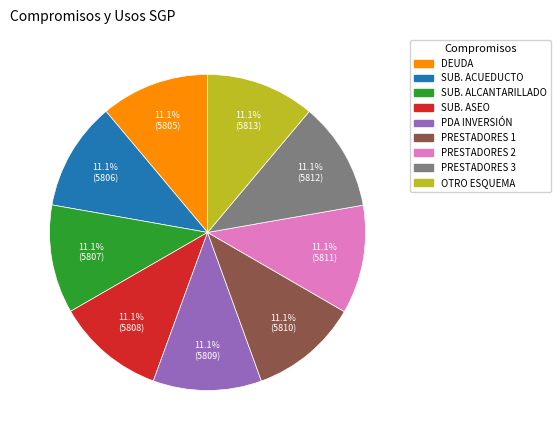

Is there any slice that represents more than half of the pie?

No